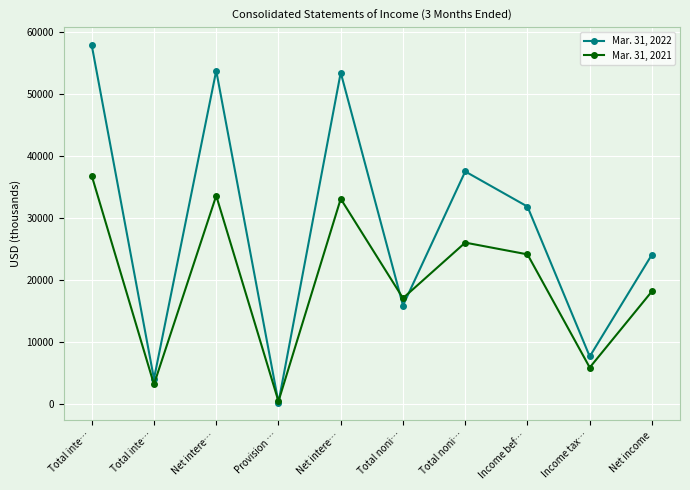

At how many categories does at least one series exceed 21265?

6